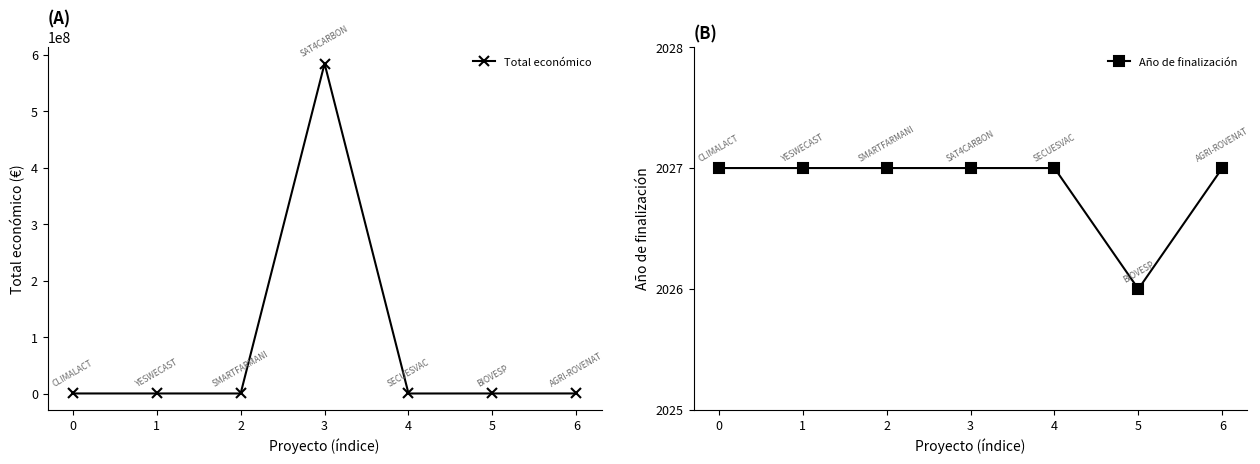

What is the sum of all Total económico values?

588163577